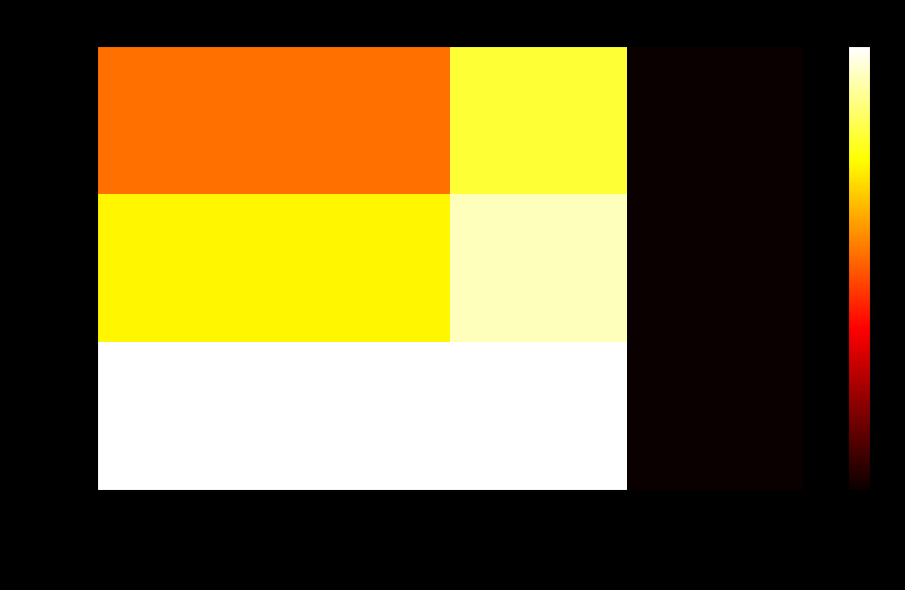

List the series in order of their peak value, lowest first.

Local C.3.61, Local C.3.63, Local C.3.64